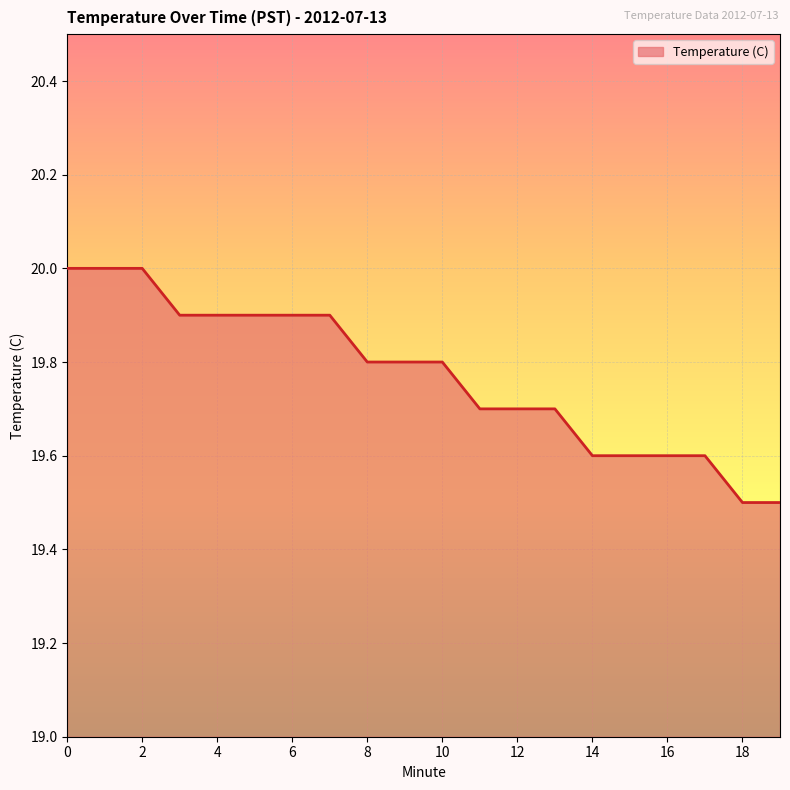

What is the smallest value displayed?

19.5